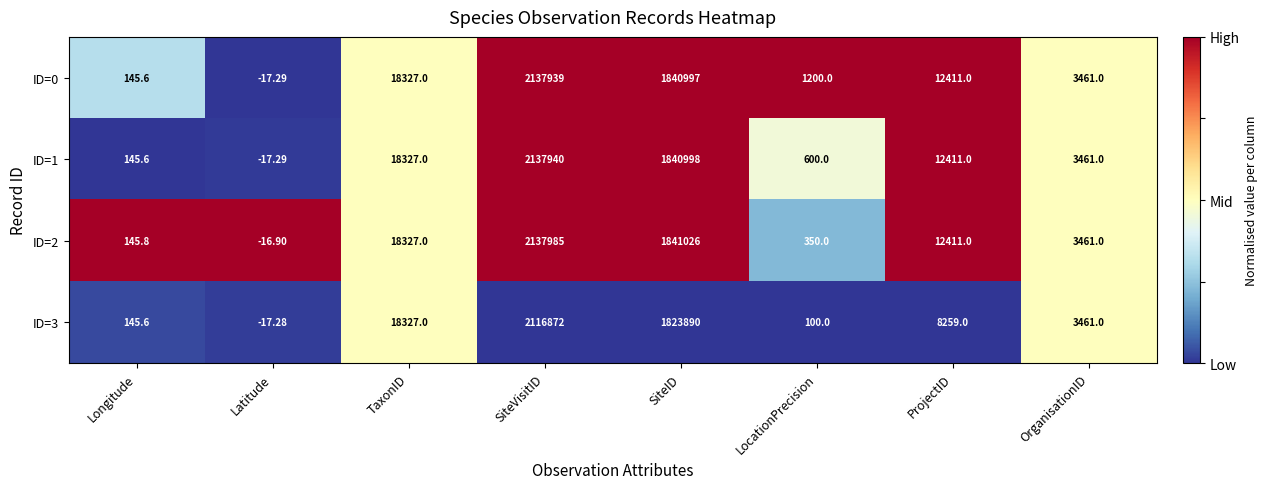

How many data points does each series have?

8